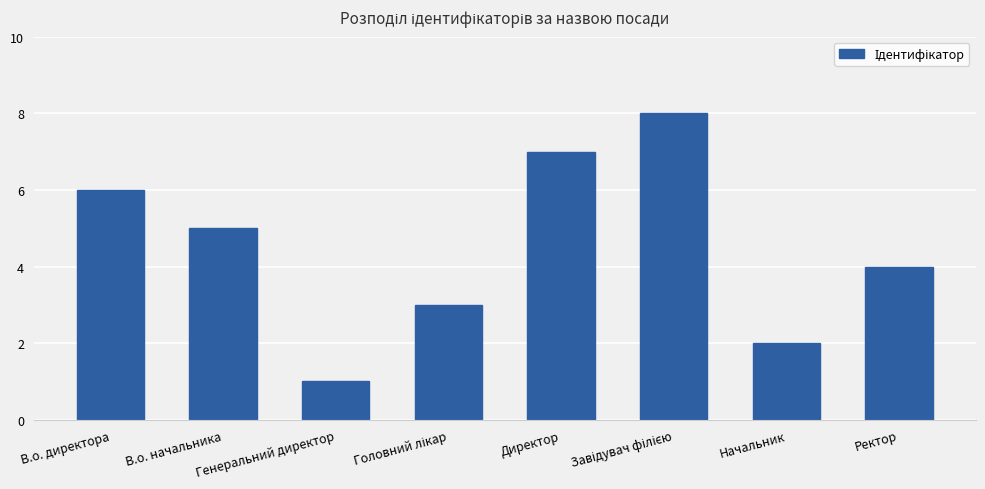

Which has a higher value, В.о. директора or В.о. начальника?

В.о. директора